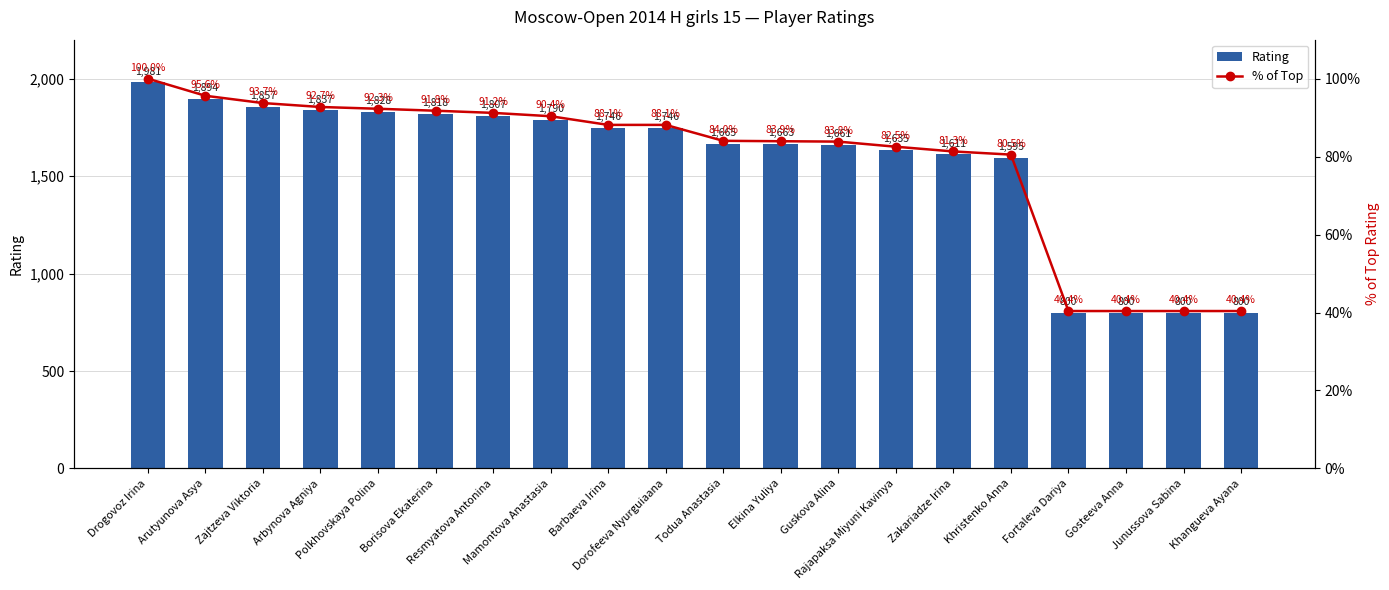

What is the difference between the highest and lowest values at Polkhovskaya Polina?

1735.7